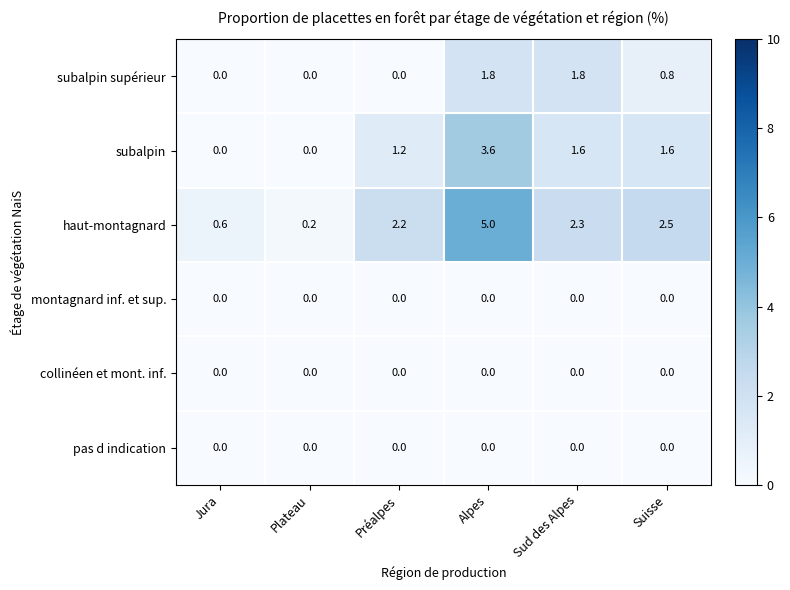

At which category is the sum across all series the highest?

Alpes